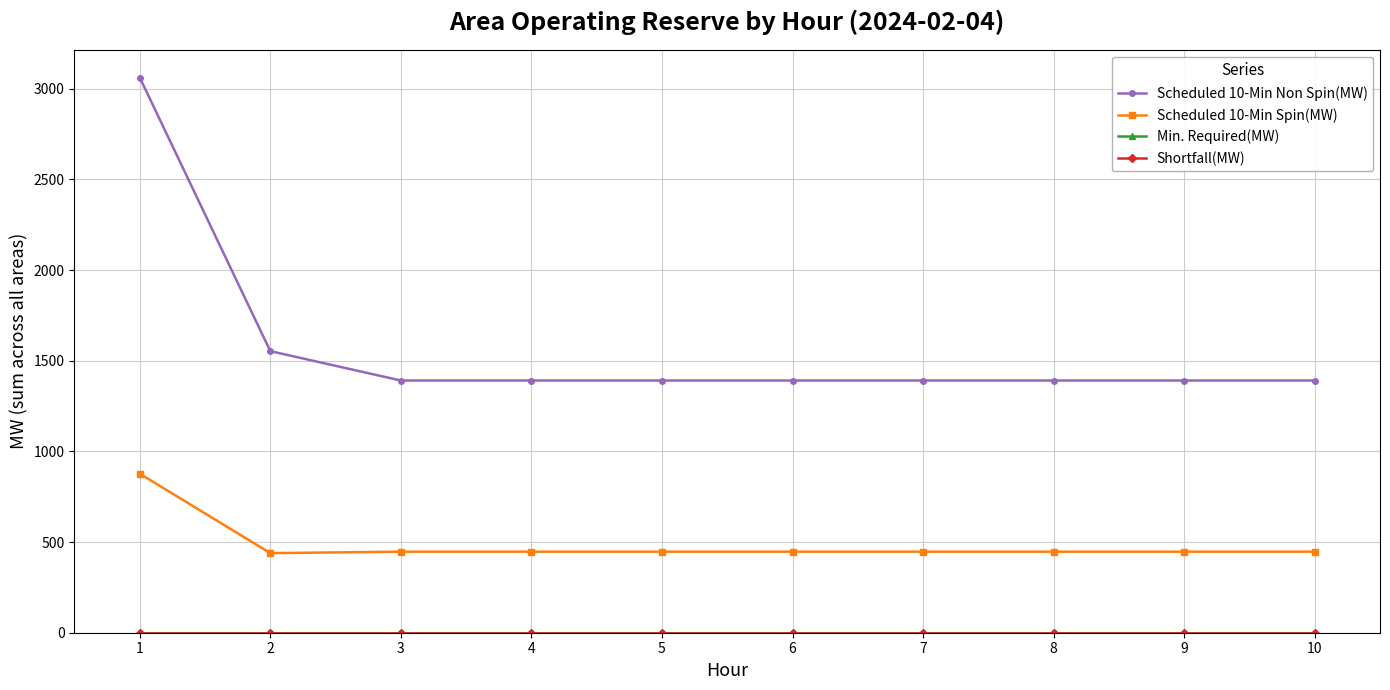

True or false: Scheduled 10-Min Non Spin(MW) has a value of 2321 at 10.

False